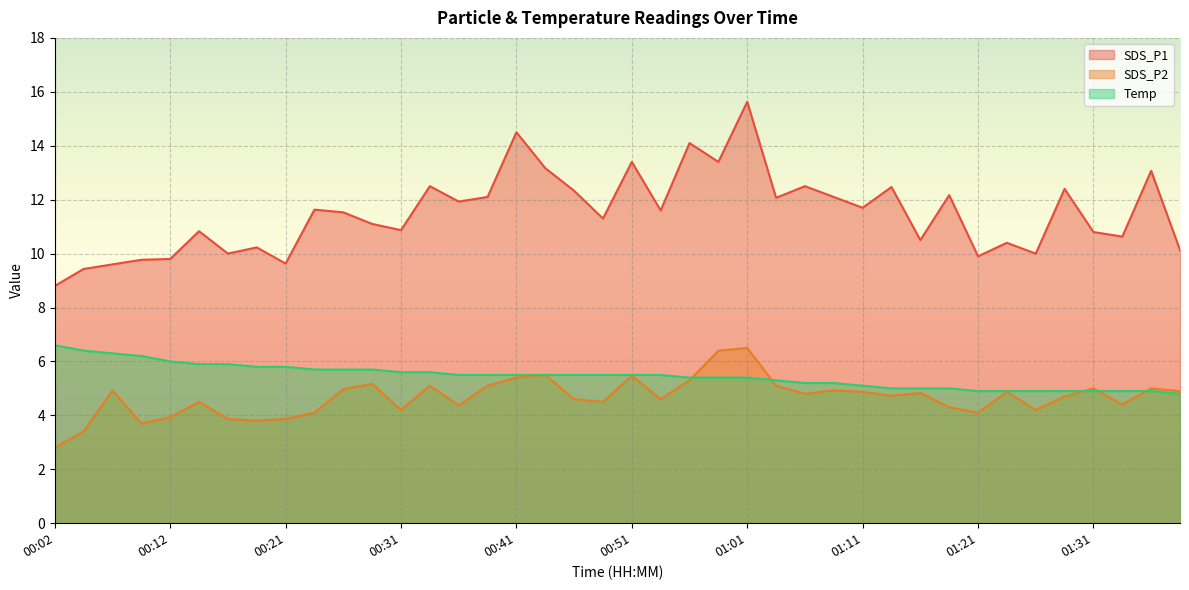

Rank the series at 01:18 from lowest to highest value.

SDS_P2, Temp, SDS_P1